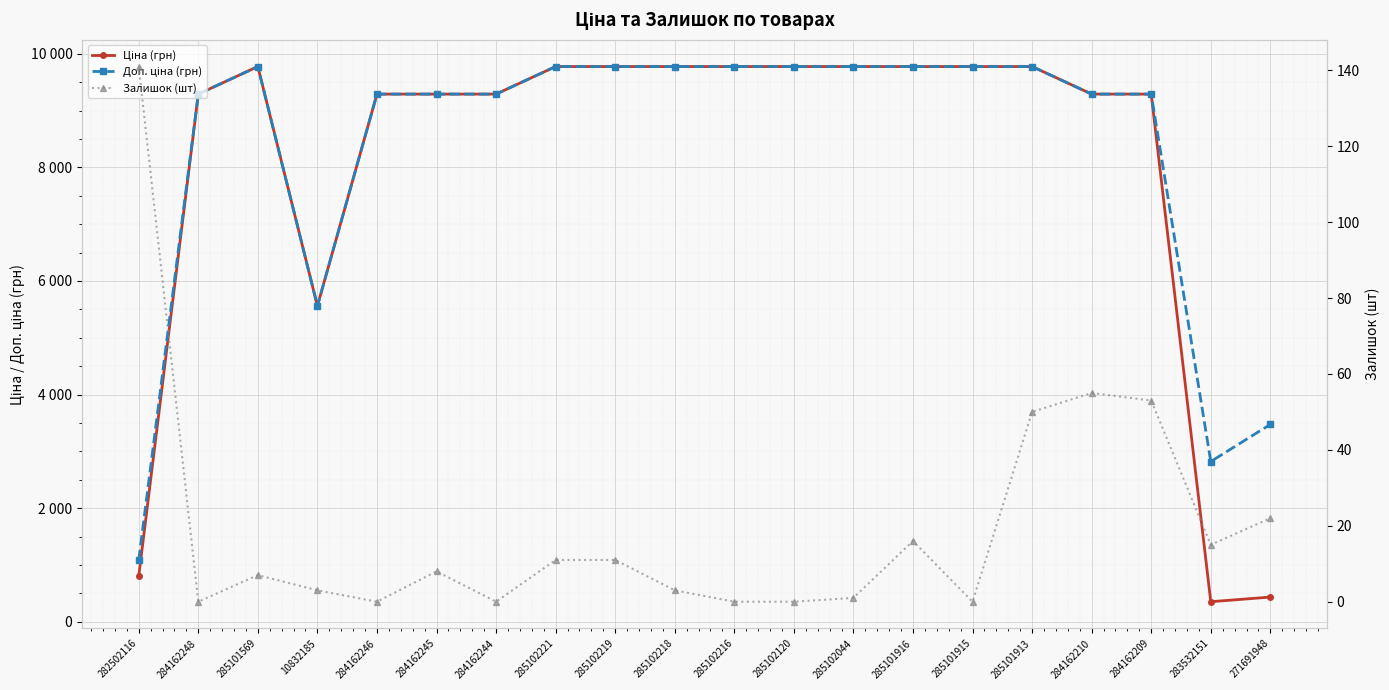

True or false: Залишок (шт) and Доп. ціна (грн) intersect in this chart.

False